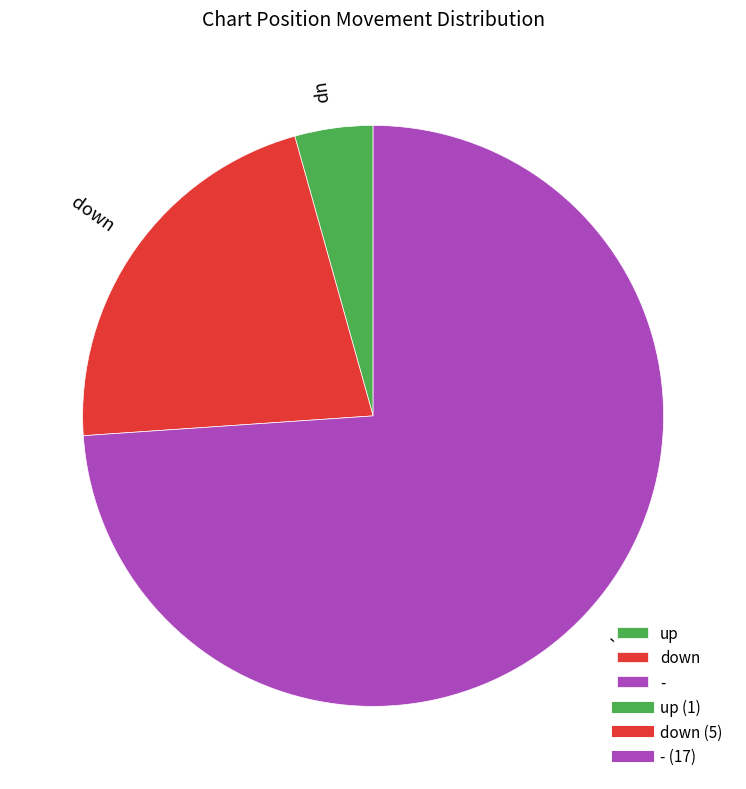

Count the number of slices in the pie.

3